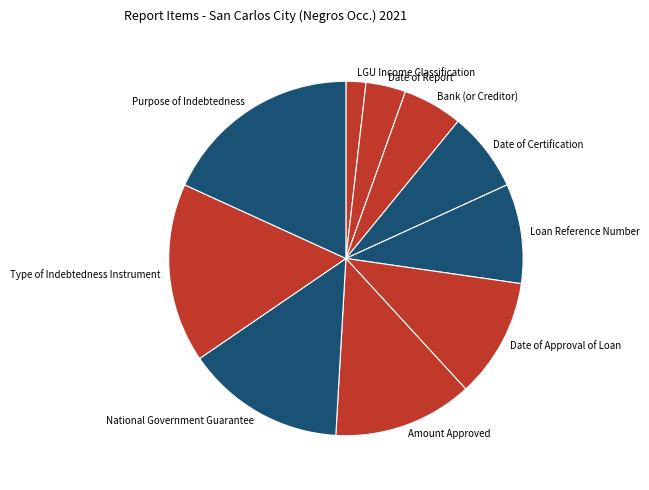

Which category has the biggest portion of the pie?

Purpose of Indebtedness